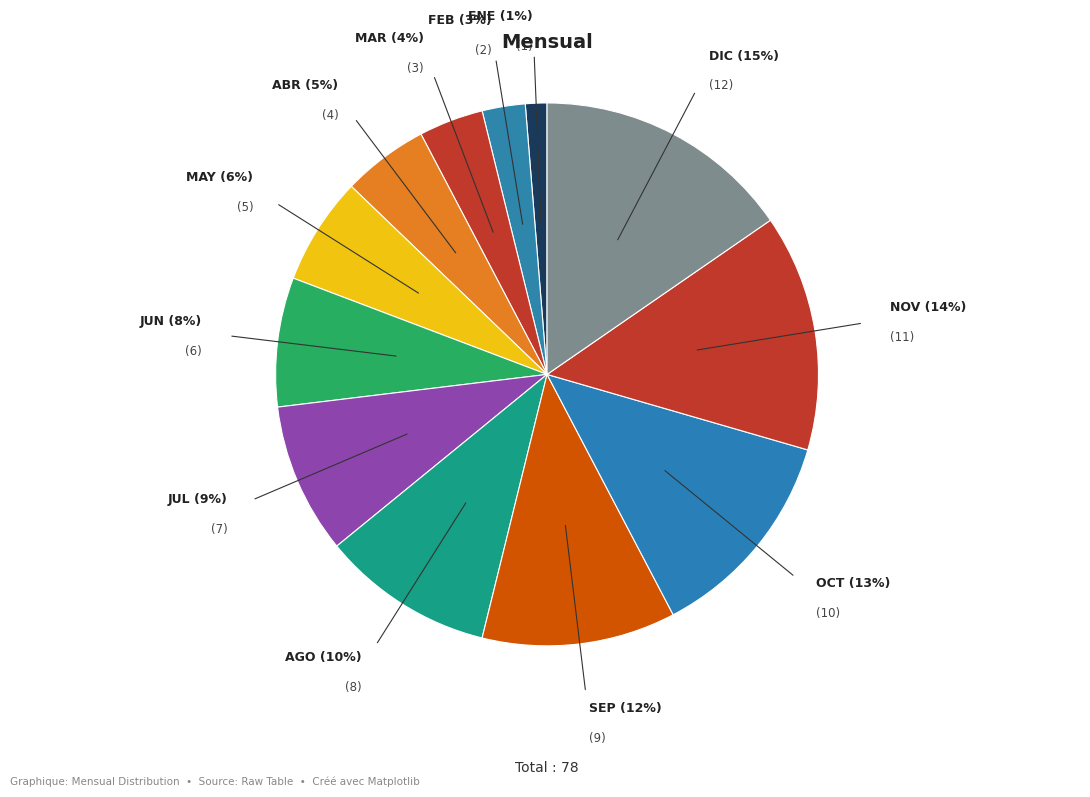

What is the smallest slice in the pie chart?

ENE